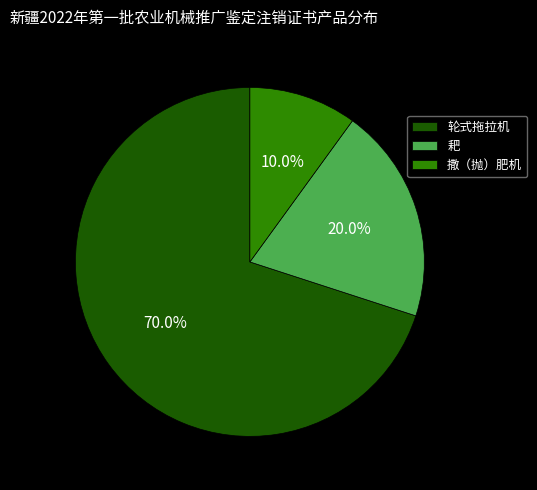

What percentage is NOT represented by 撒（抛）肥机?

90.0%